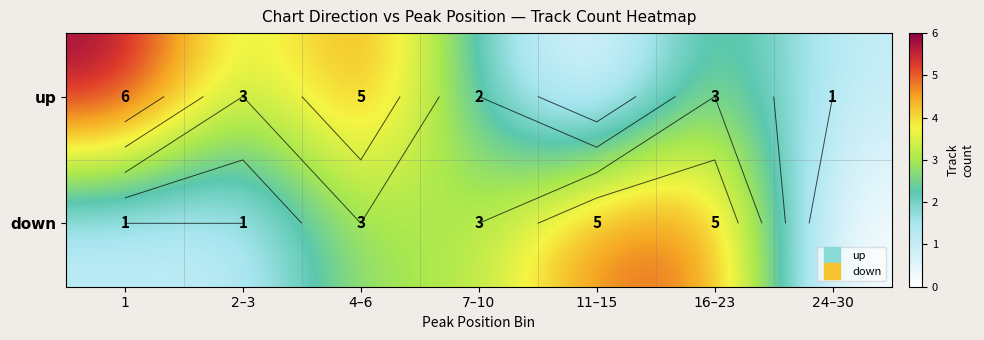

What is the sum of the up values at 1 and 4–6?

11